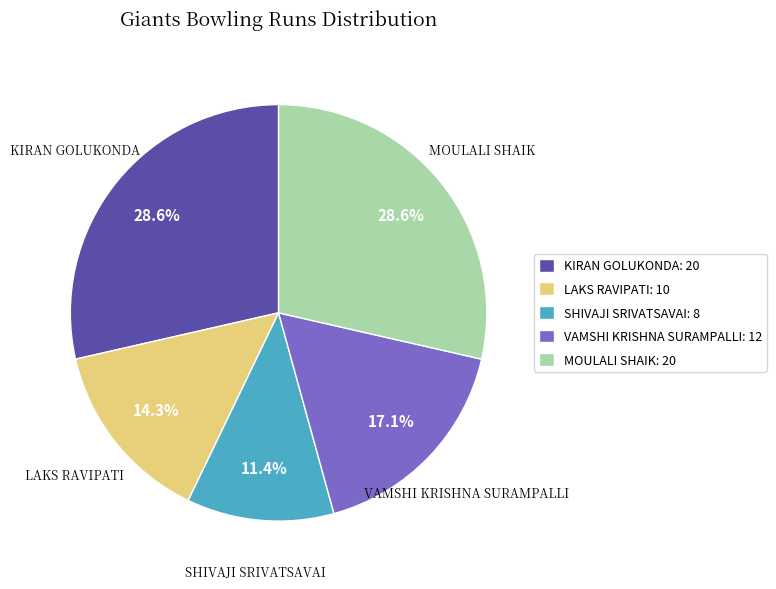

Count the number of slices in the pie.

5